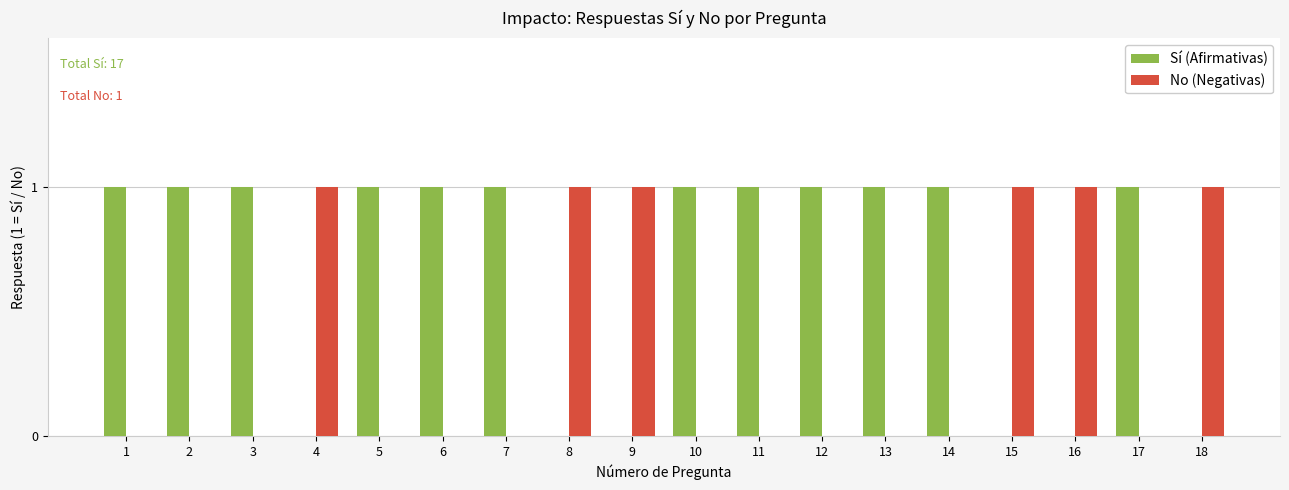

Is it true that No (Negativas) equals 1 at 18?

True